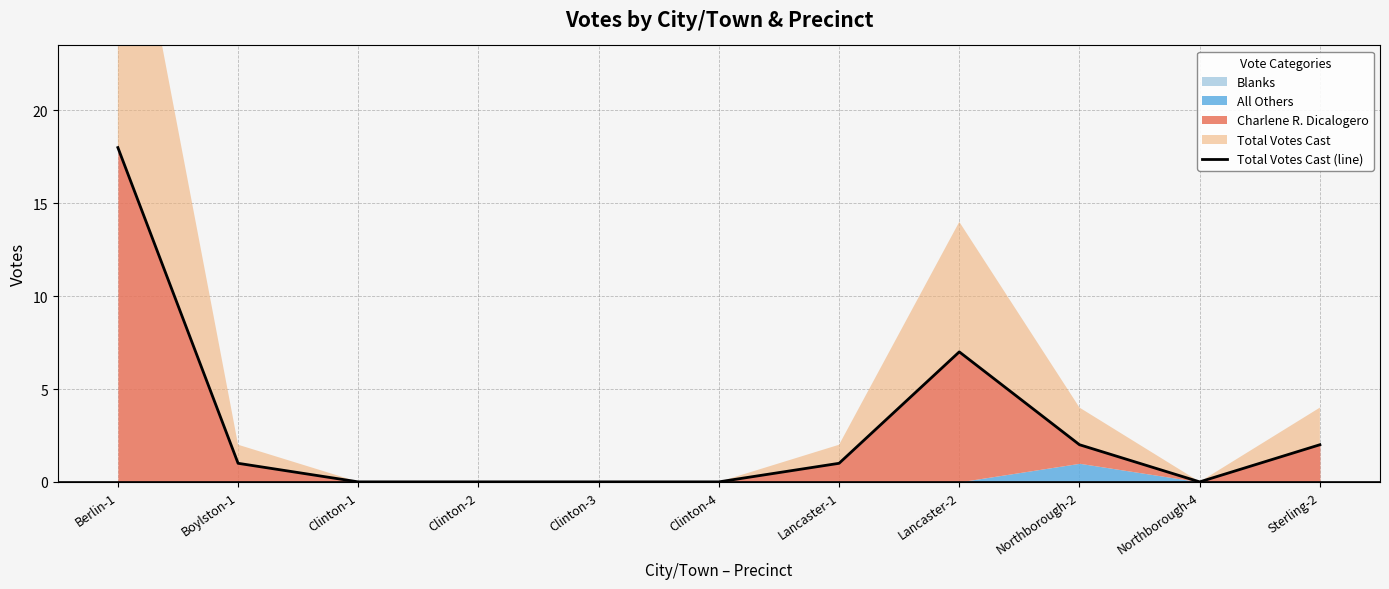

List the labels in order of value, smallest first.

Clinton-1, Clinton-2, Clinton-3, Clinton-4, Northborough-4, Boylston-1, Lancaster-1, Northborough-2, Sterling-2, Lancaster-2, Berlin-1